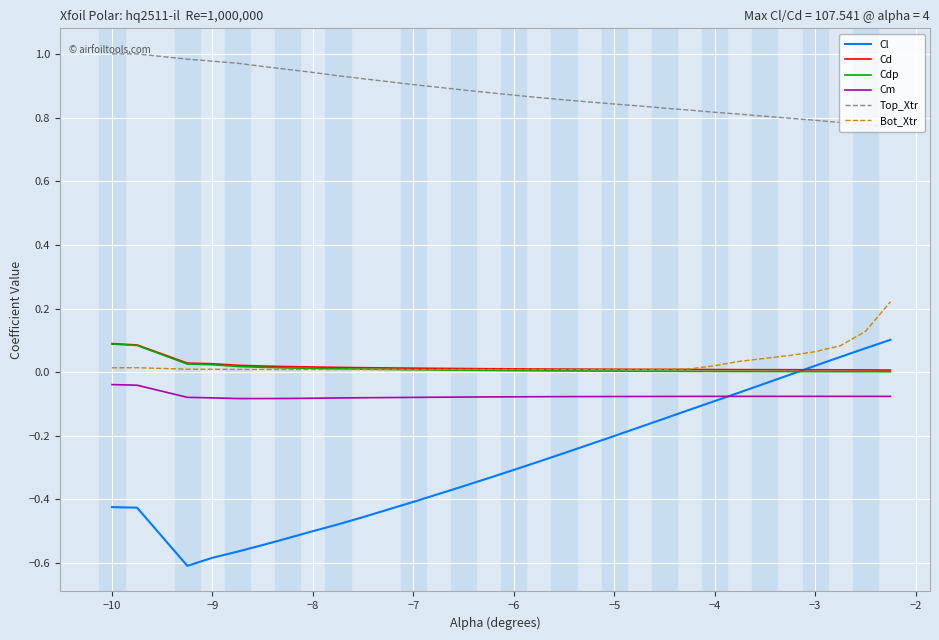

True or false: Cl and Top_Xtr intersect in this chart.

False